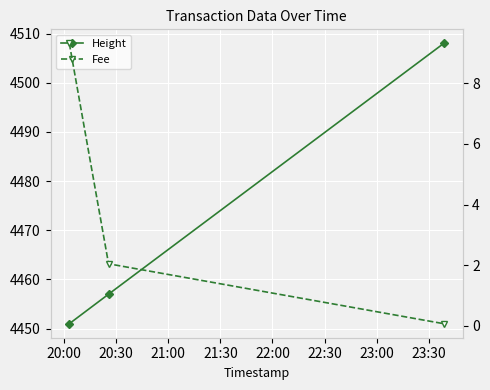

What is the sum of all Height values?

13416.0